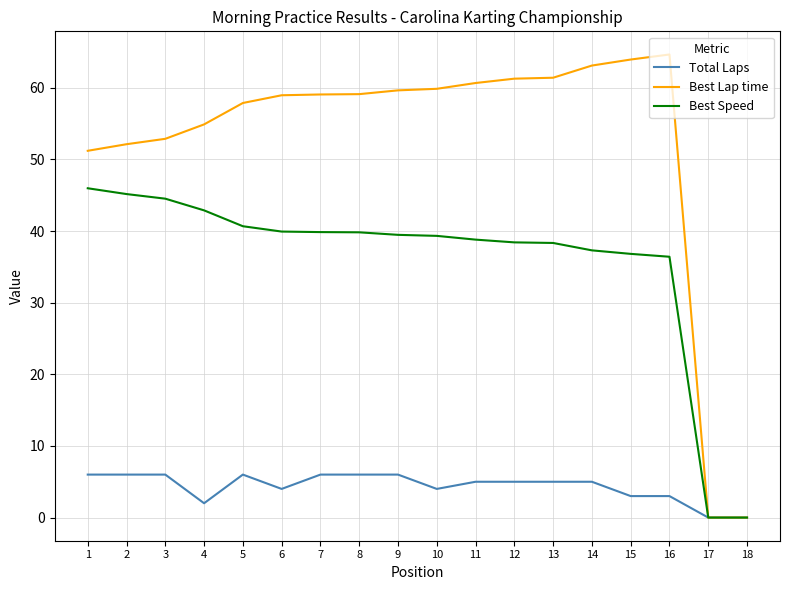

List the series in order of their overall mean, highest first.

Best Lap time, Best Speed, Total Laps